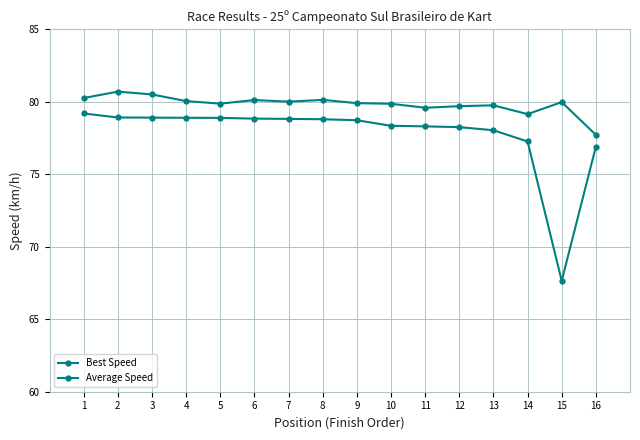

Where is Average Speed nearest to the value 73?

16